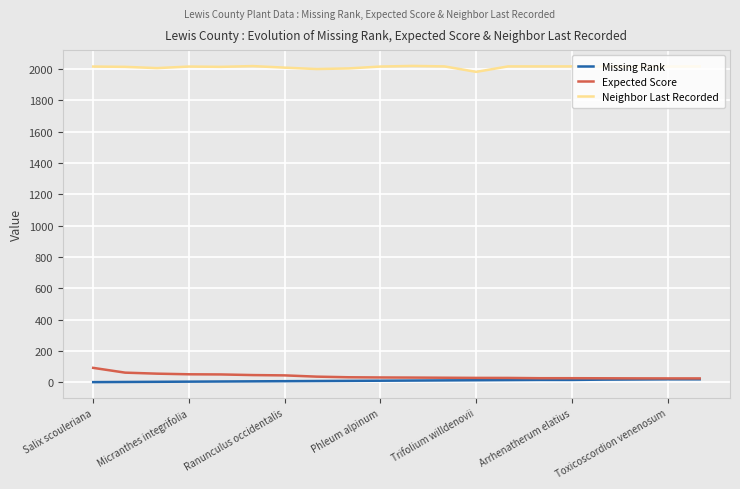

True or false: Neighbor Last Recorded and Missing Rank cross at least once.

False